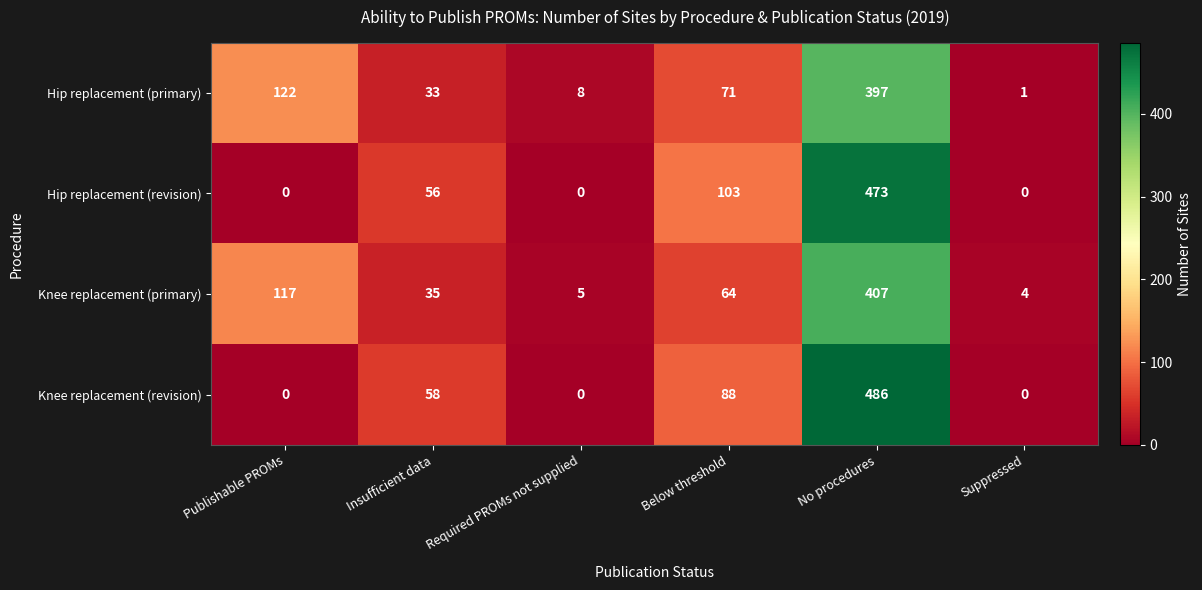

What is the average value of the Knee replacement (primary) series?

105